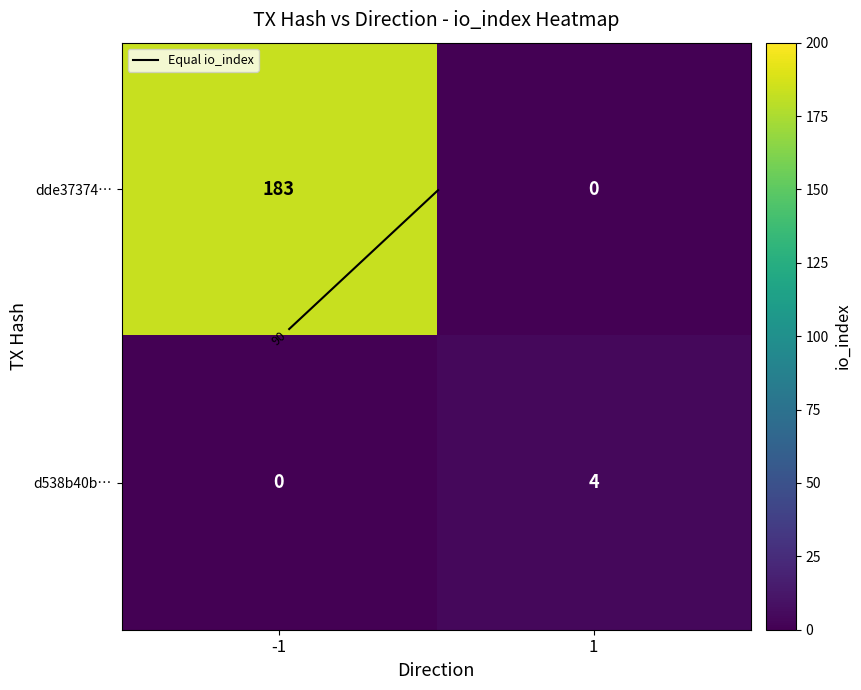

Which has a higher value, -1 or 1?

-1